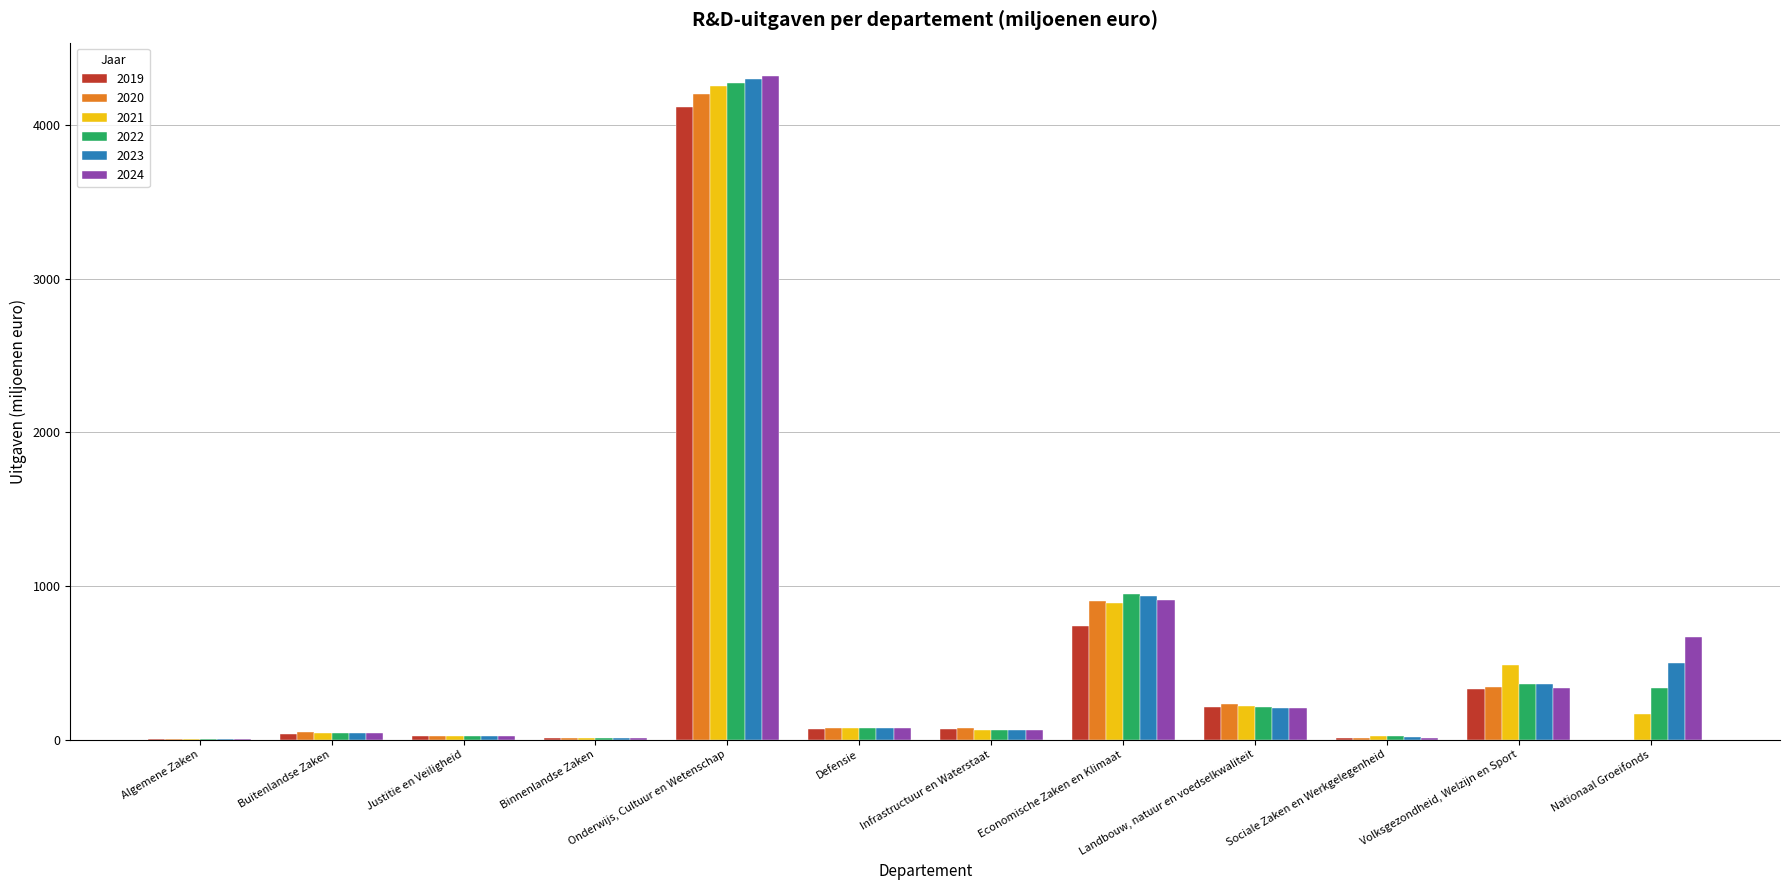

What is the greatest value displayed?

4320.8